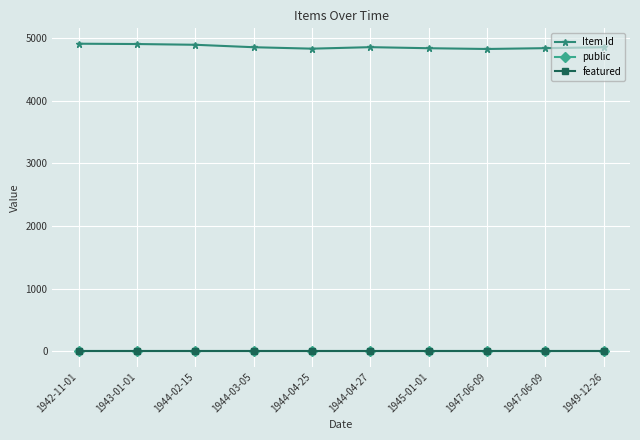

The Item Id series shows 7339 at 1947-06-09. True or false?

False